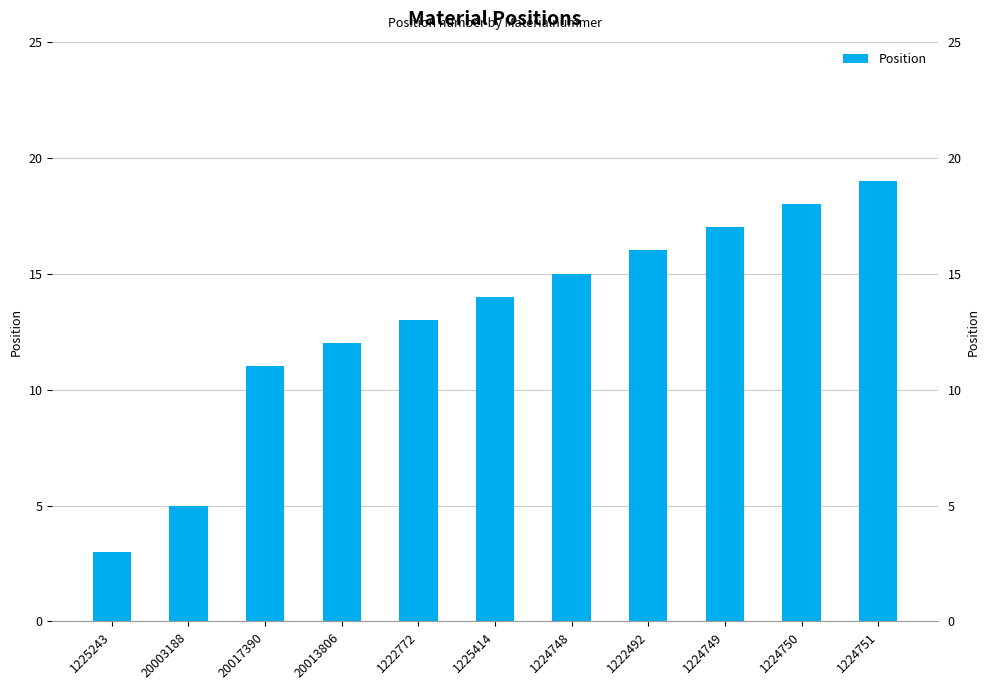

What is the approximate value at 1222772, to the nearest 10?

10